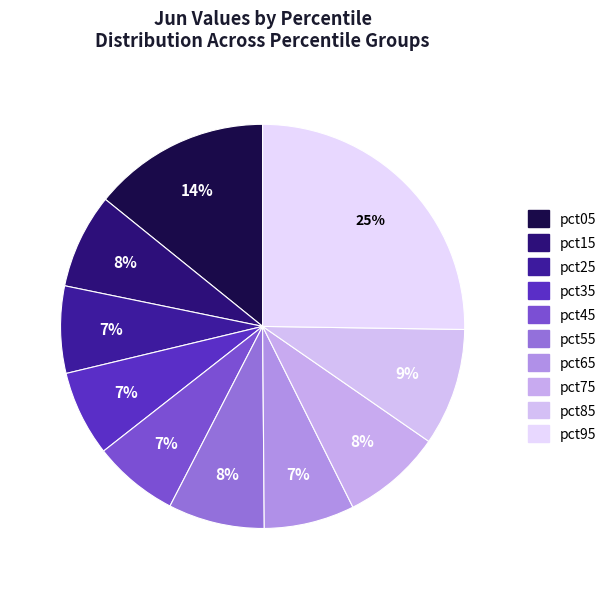

What percentage is the pct55 slice, to the nearest percent?

8%